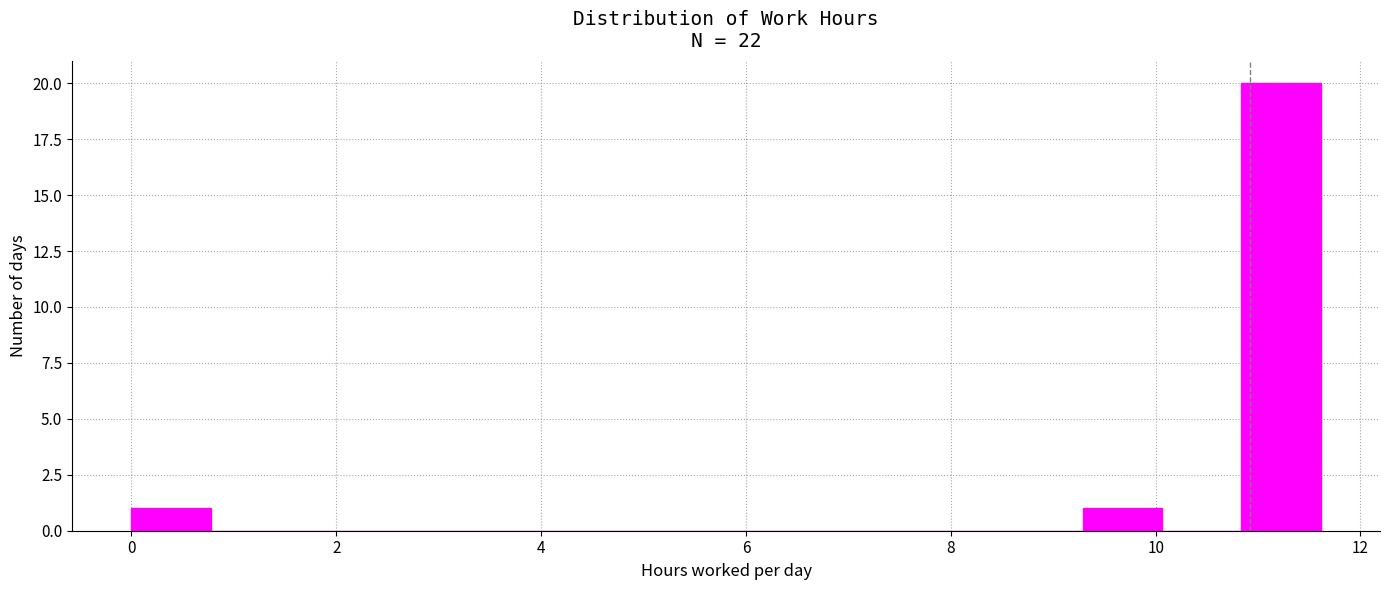

Around what value on the x-axis is the tallest bar? Give the approximate position of its centre, as read against the axis.

11.2